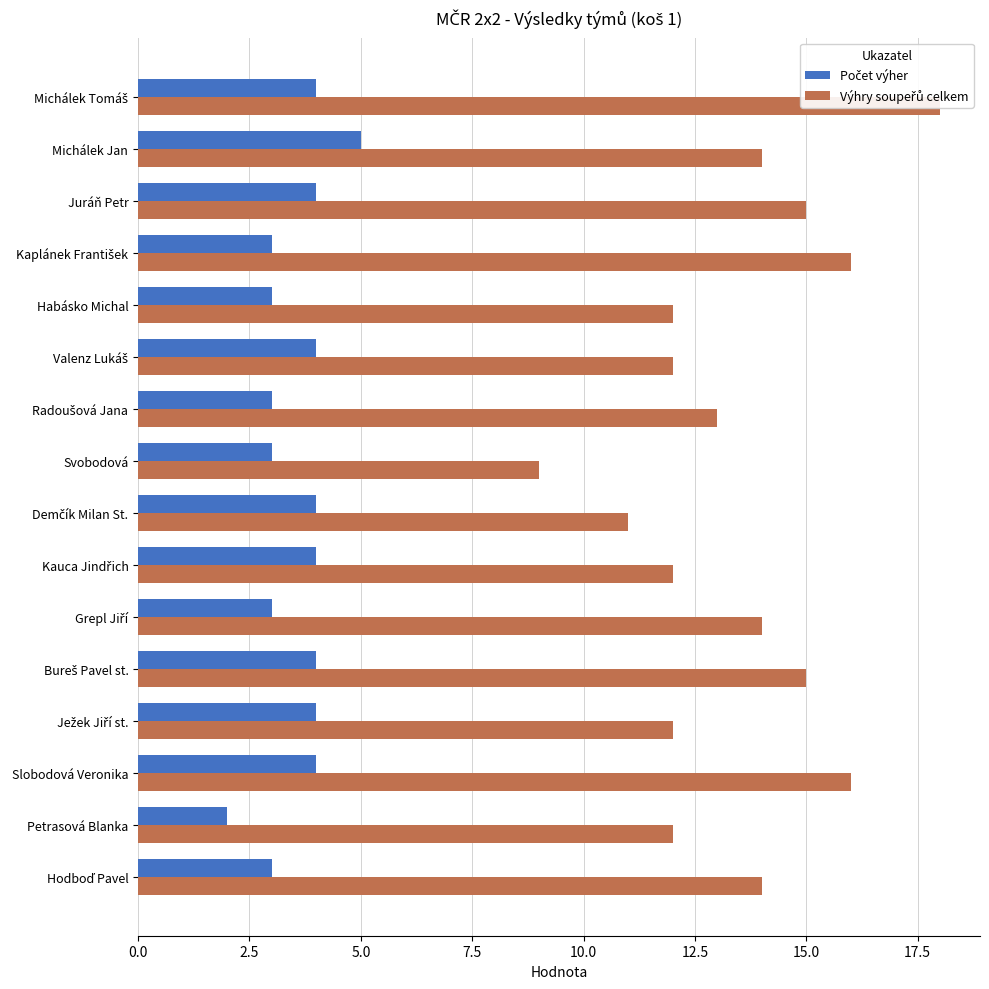

Reading left to right, what are all the values shown in this chart?

Počet výher: 4	5	4	3	3	4	3	3	4	4	3	4	4	4	2	3
Výhry soupeřů celkem: 18	14	15	16	12	12	13	9	11	12	14	15	12	16	12	14